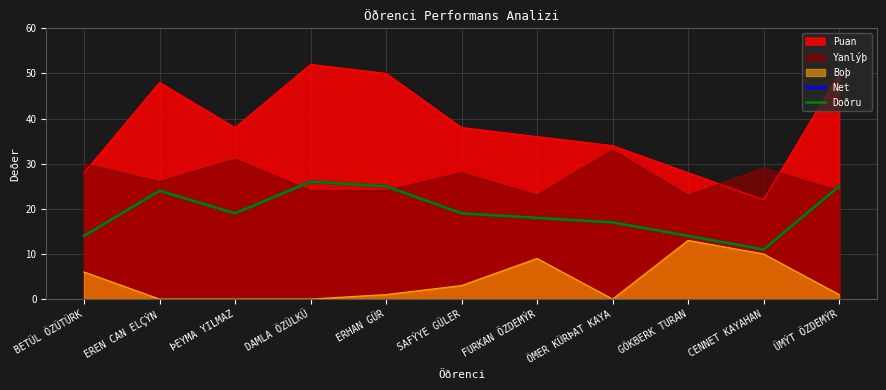

What is the difference between the Net values at GÖKBERK TURAN and ÞEYMA YILMAZ?

5